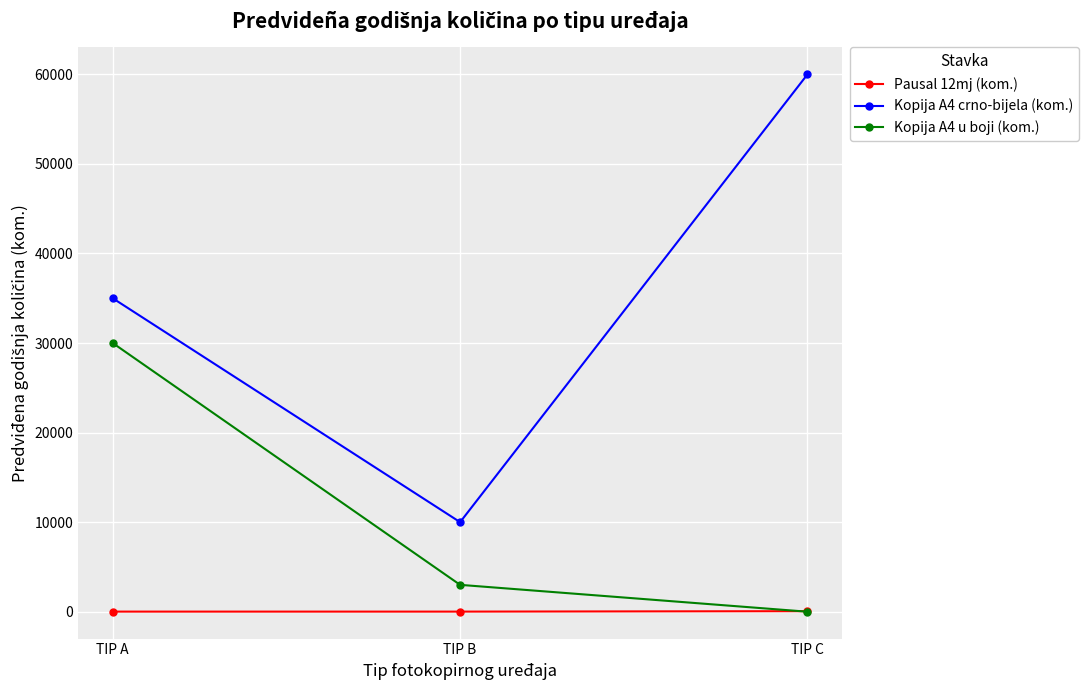

What is the difference between the maximum and minimum values in the Pausal 12mj (kom.) series?

48